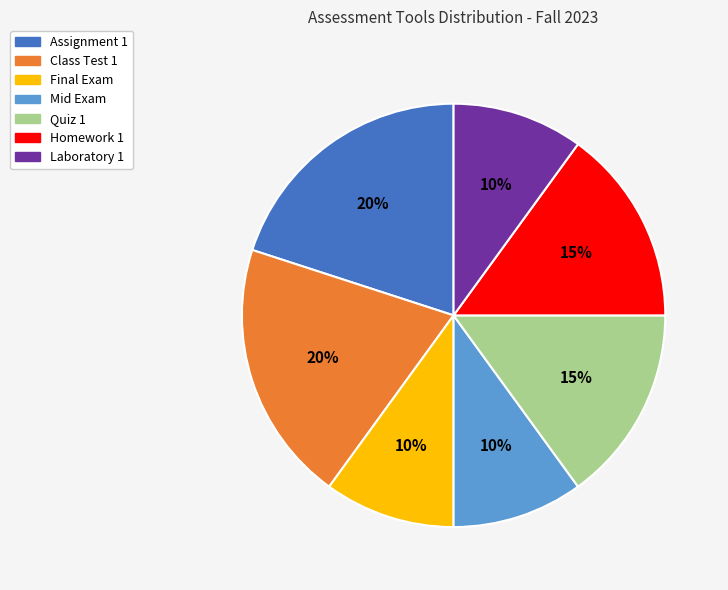

Which has a higher value, Class Test 1 or Homework 1?

Class Test 1